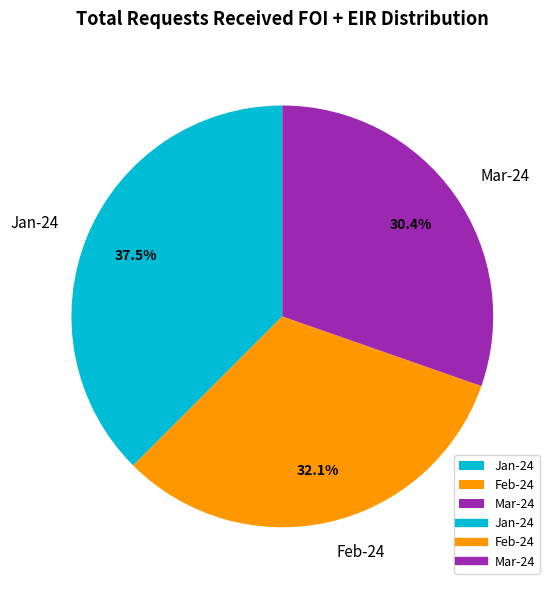

How many segments does this pie chart have?

3